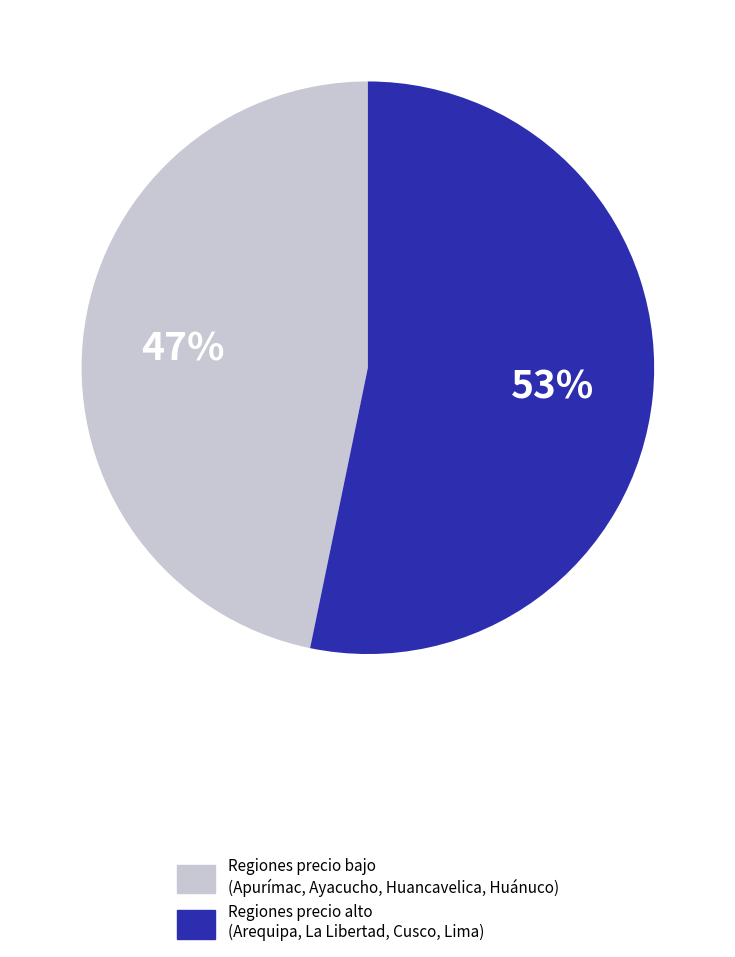

Is the sum of Regiones precio bajo (Apurímac, Ayacucho, Huancavelica, Huánuco) and Regiones precio alto (Arequipa, La Libertad, Cusco, Lima) greater than half?

Yes